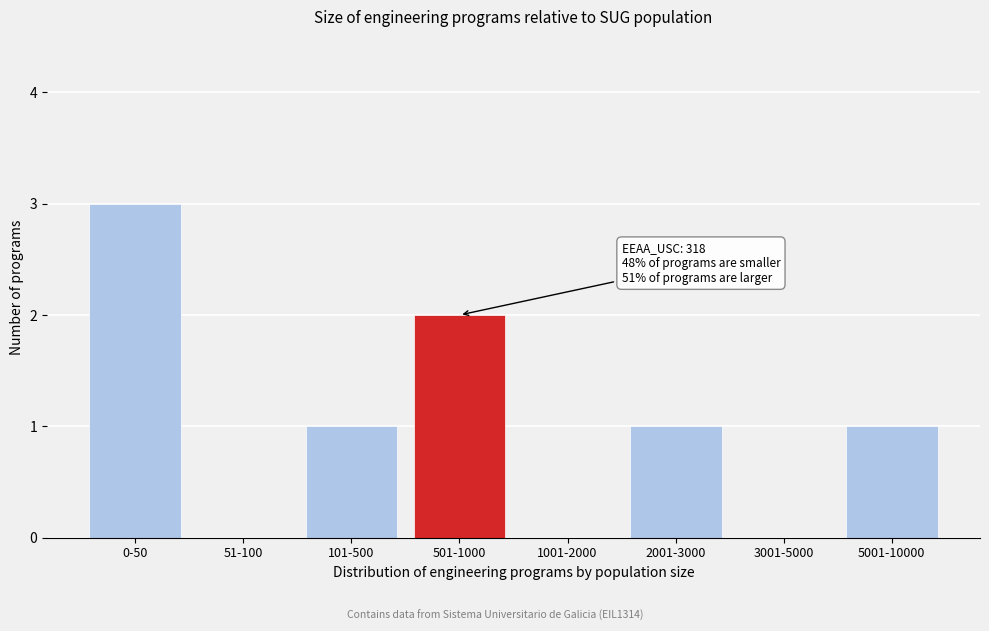

Reading left to right, transcribe all the data shown in this chart.

0-50=3	51-100=0	101-500=1	501-1000=2	1001-2000=0	2001-3000=1	3001-5000=0	5001-10000=1